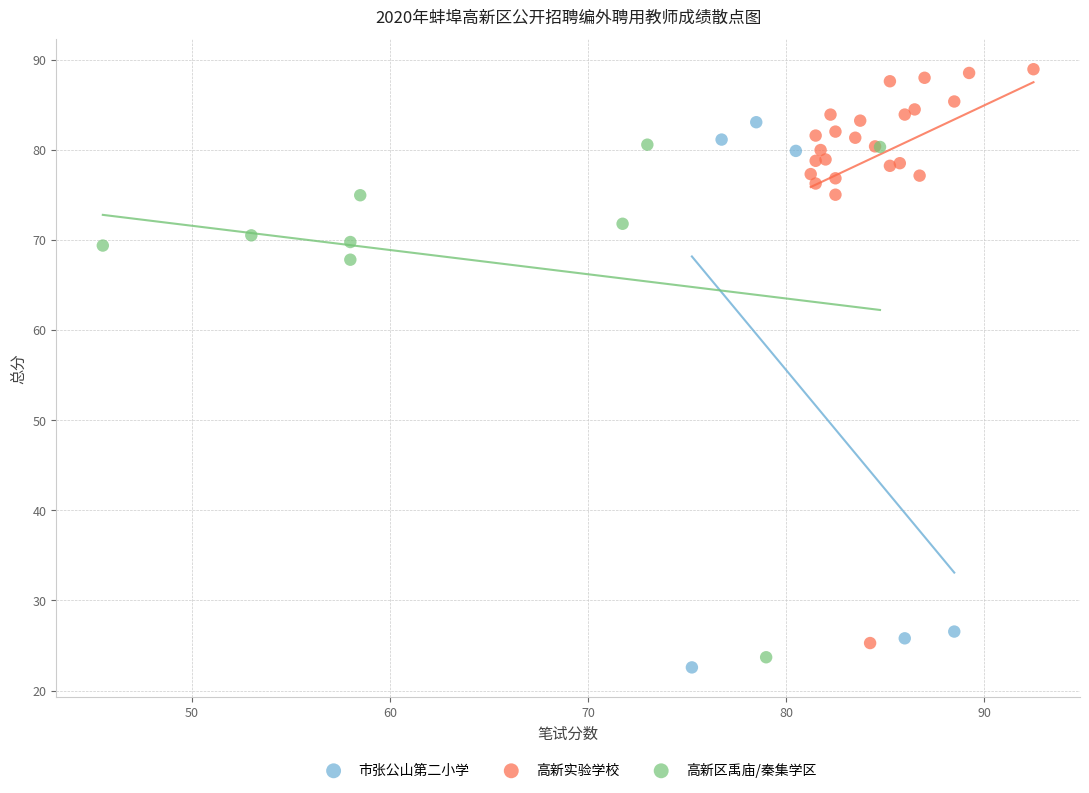

Which series reaches the maximum Y coordinate?

高新实验学校